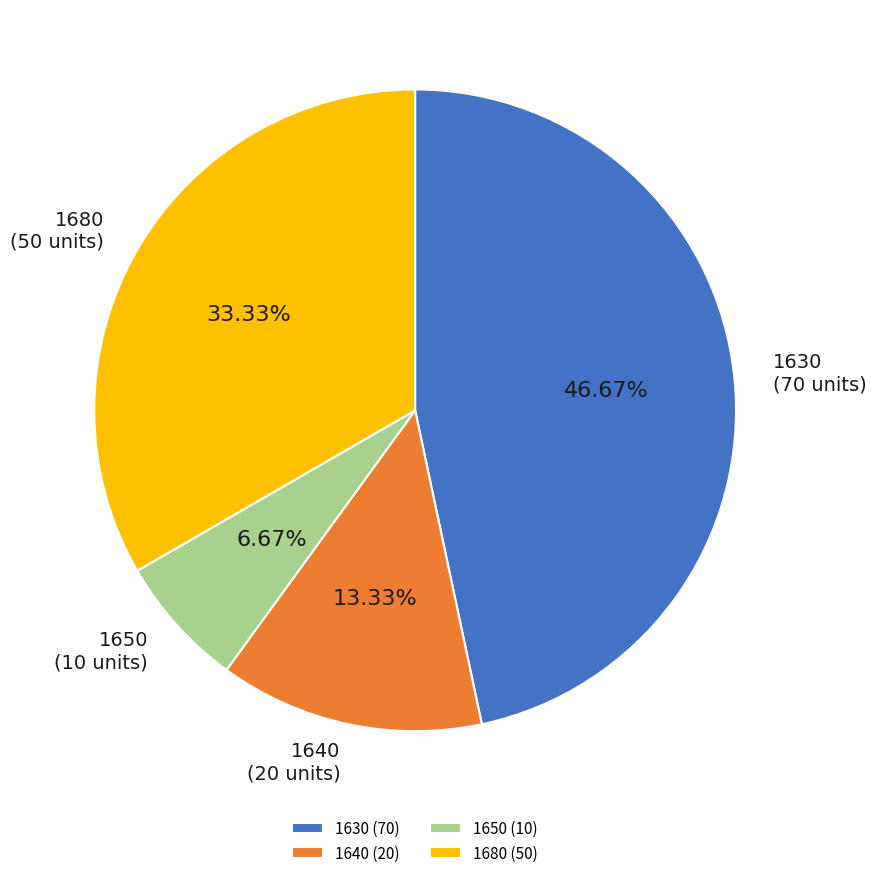

Approximately how many times larger is the value at 1640 compared to 1650?

2.0